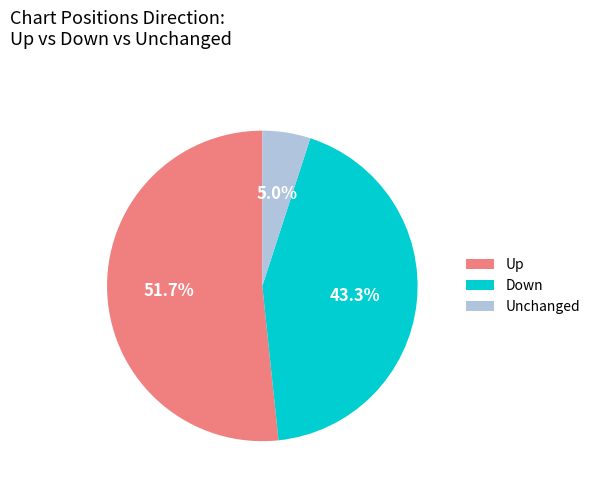

Which slice is the largest?

Up